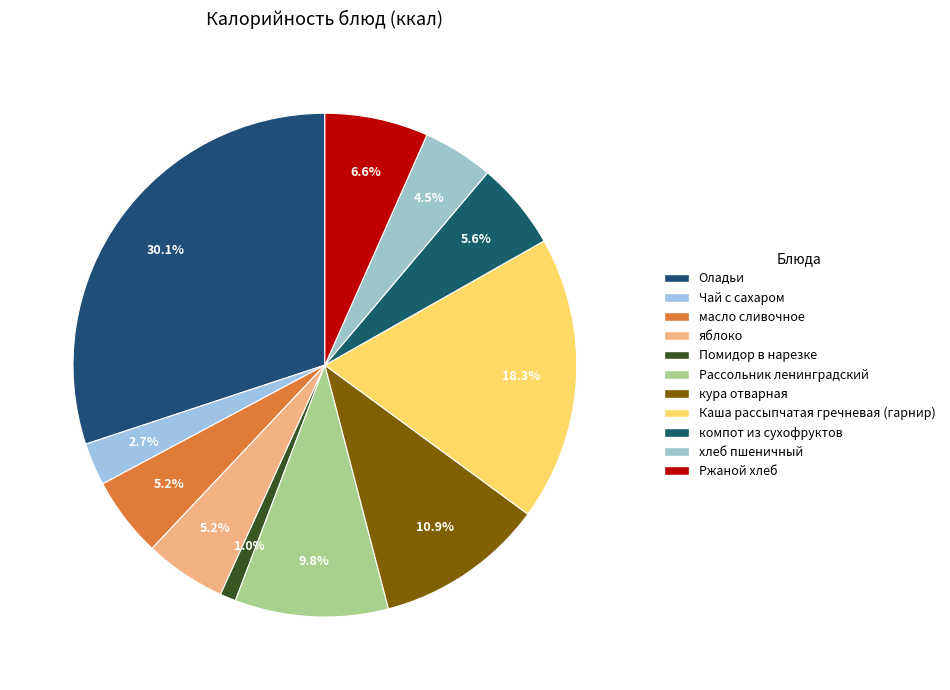

Do Чай с сахаром and кура отварная together represent more than half of the pie?

No